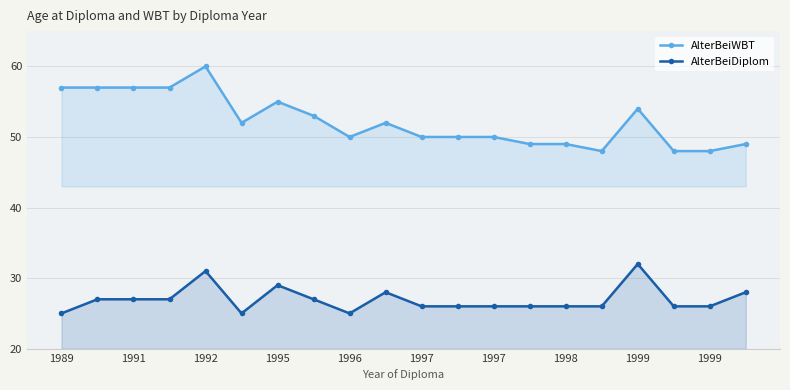

True or false: AlterBeiDiplom has more than 0 points higher than both neighbors.

True